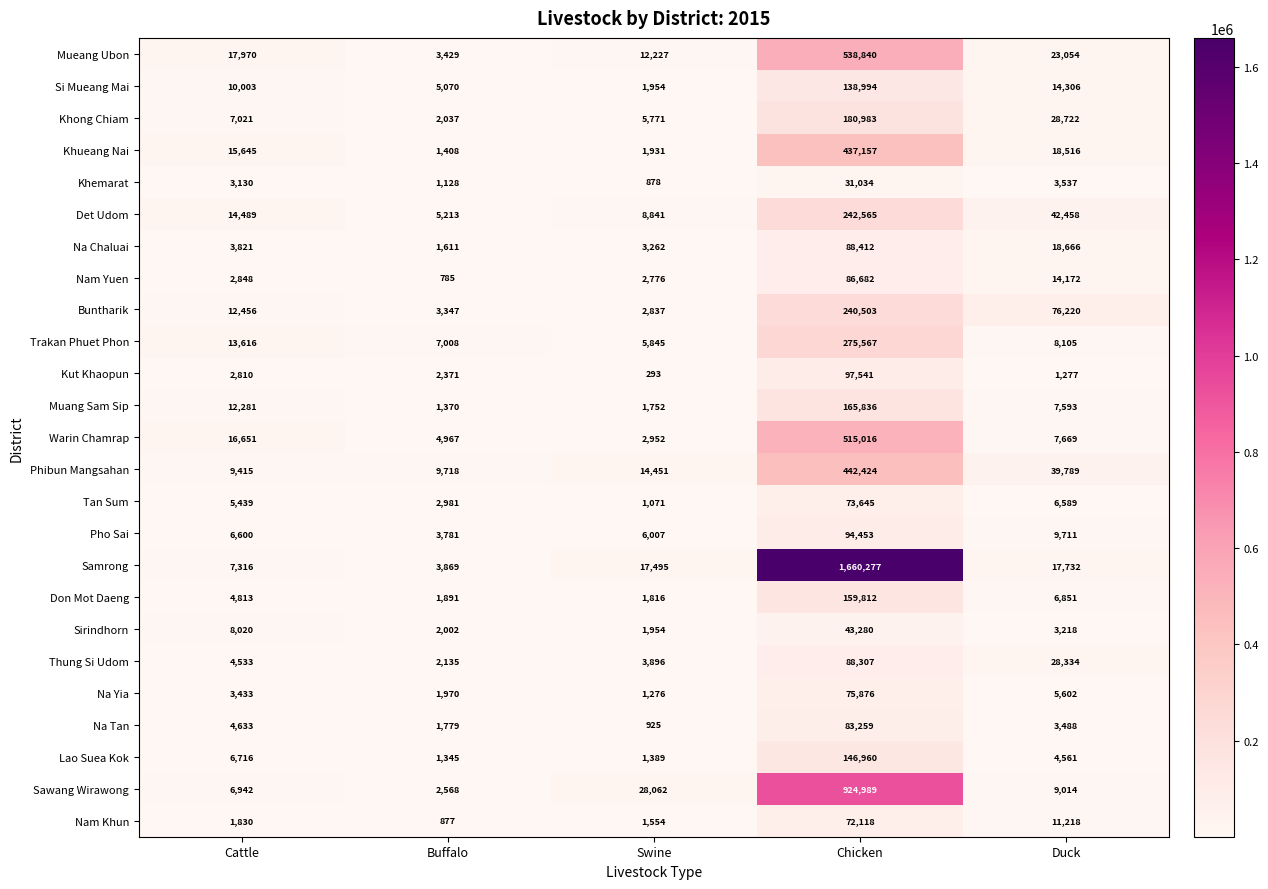

The value of Phibun Mangsahan at Chicken is 591009. True or false?

False